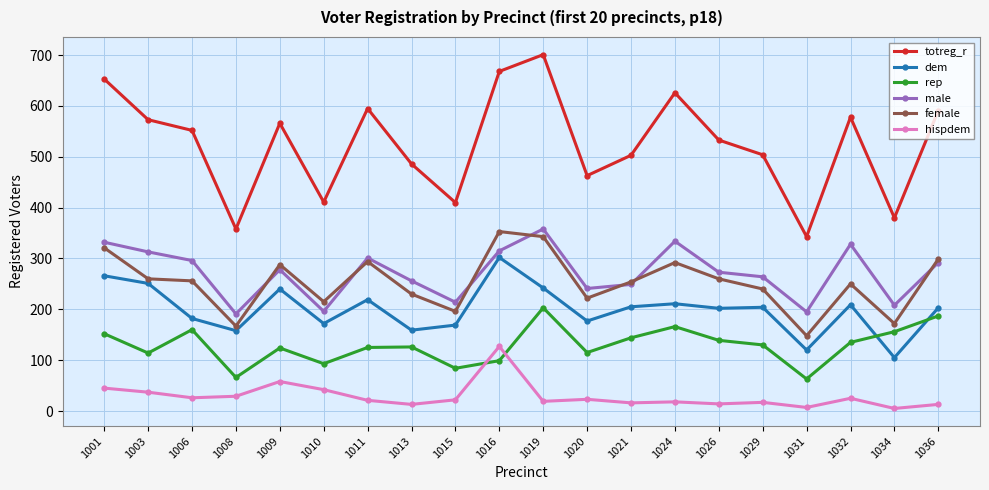

Which series has the largest range (max minus min)?

totreg_r